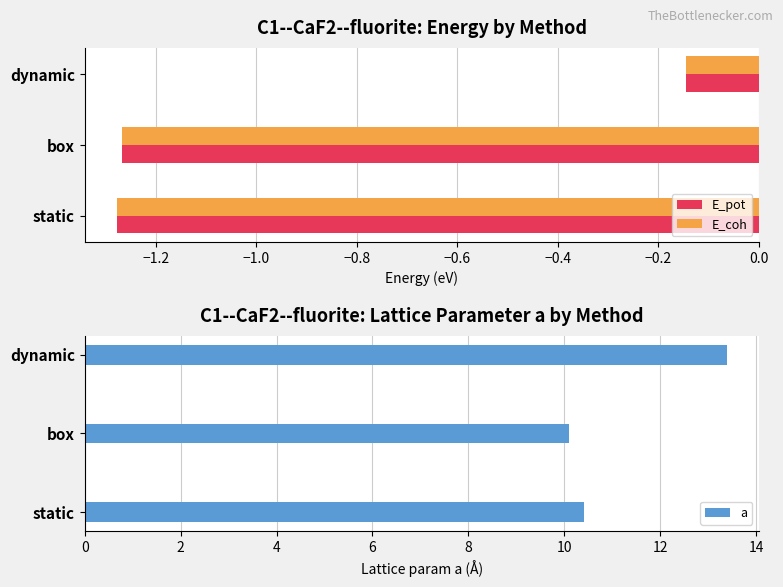

What is the lowest value of the E_coh series?

-1.3